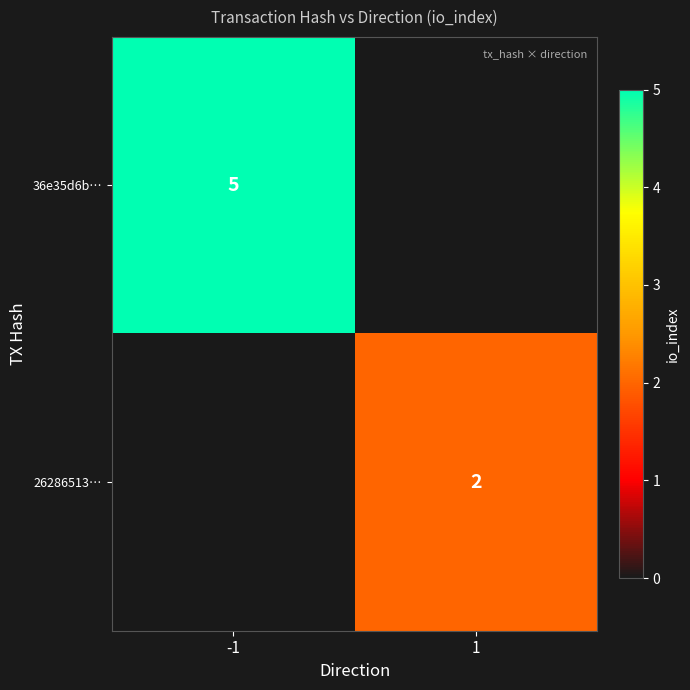

Is it true that 26286513… equals 2 at 1?

True